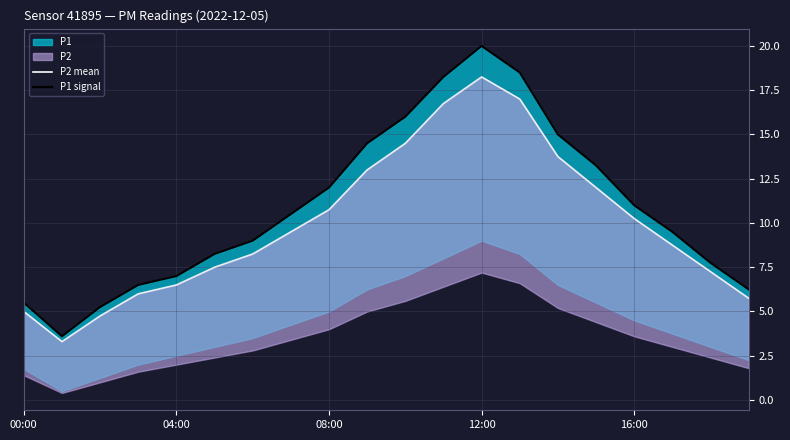

What is the label of the 3rd point from the right?

17